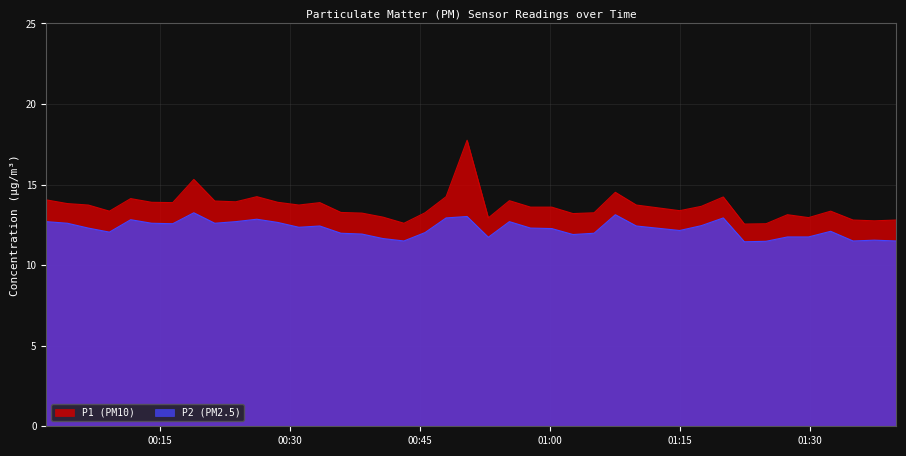

True or false: P1 and P2 intersect in this chart.

False